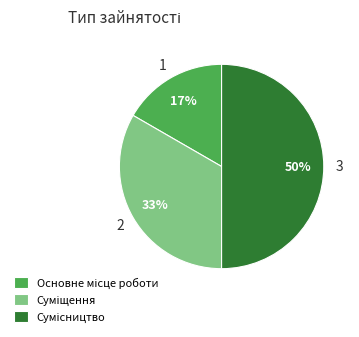

To the nearest percent, what is the average slice percentage?

33%